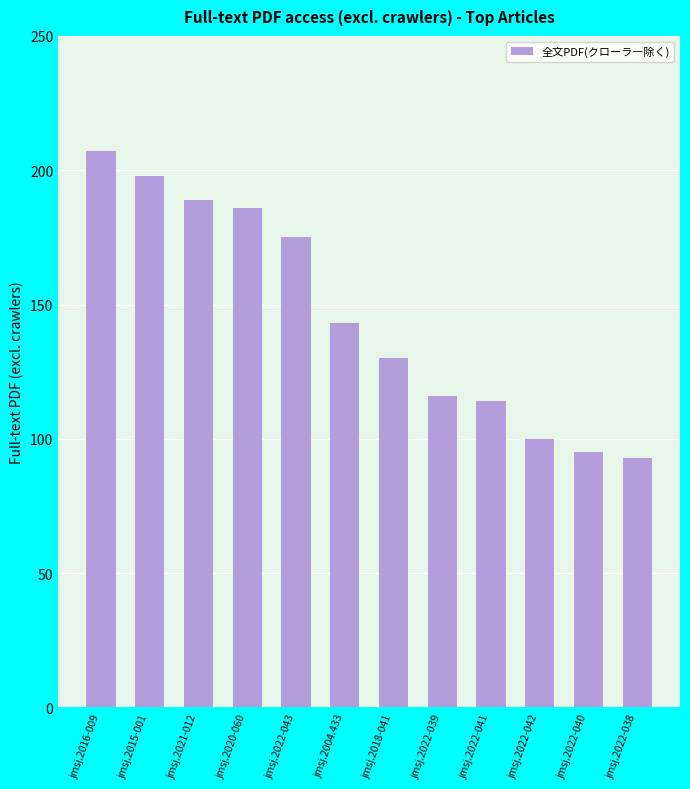

Reading right to left, list all the values displayed in this chart.

93	95	100	114	116	130	143	175	186	189	198	207